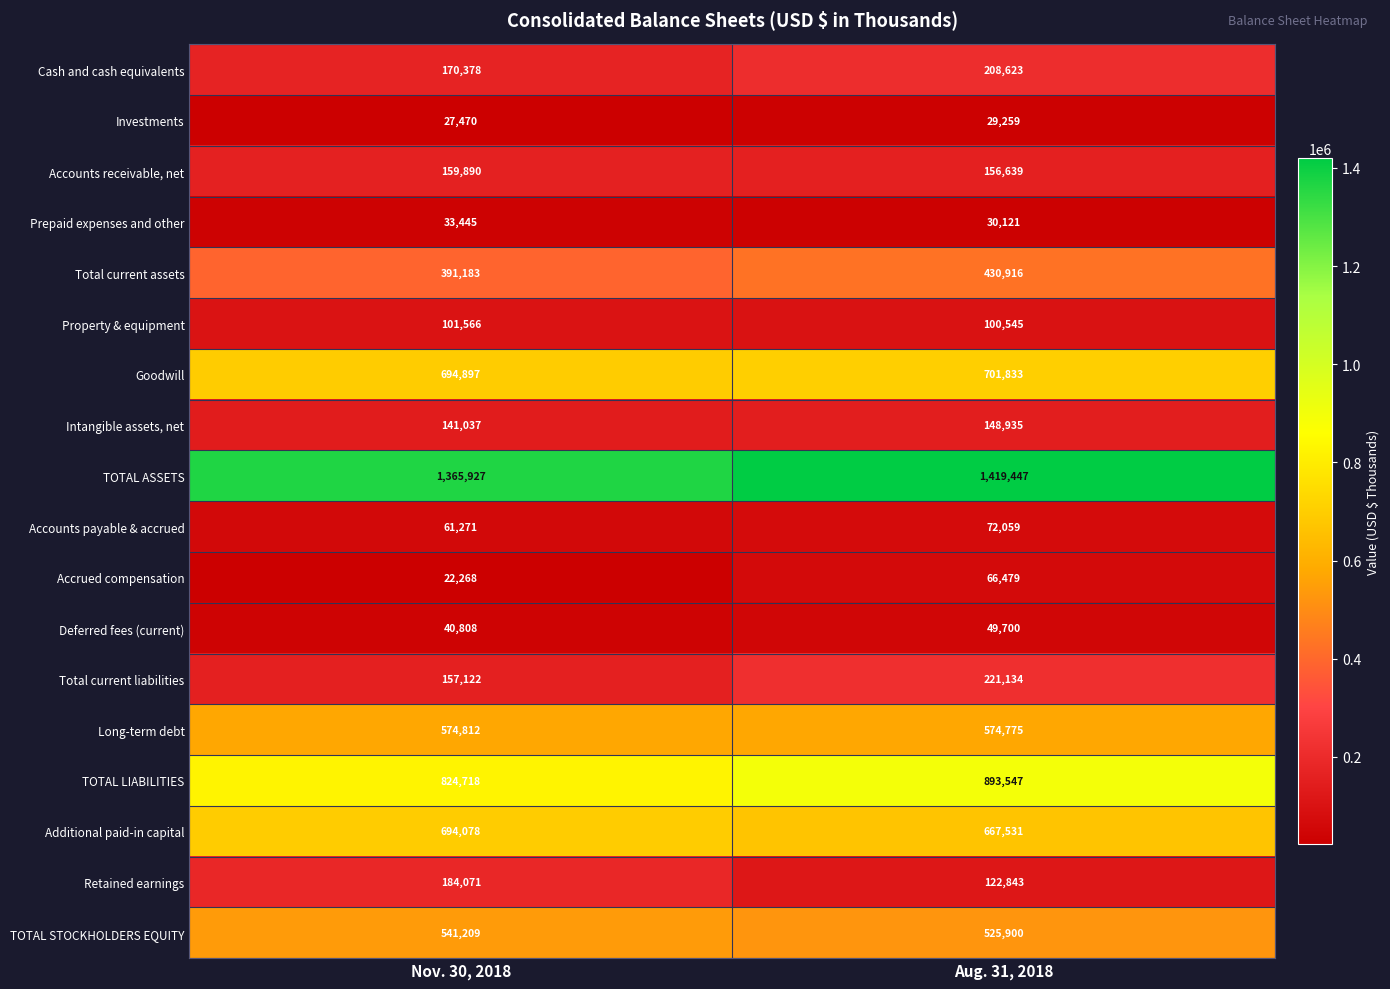

Is the value of Accounts payable & accrued at Aug. 31, 2018 greater than the value of Additional paid-in capital at Aug. 31, 2018?

No